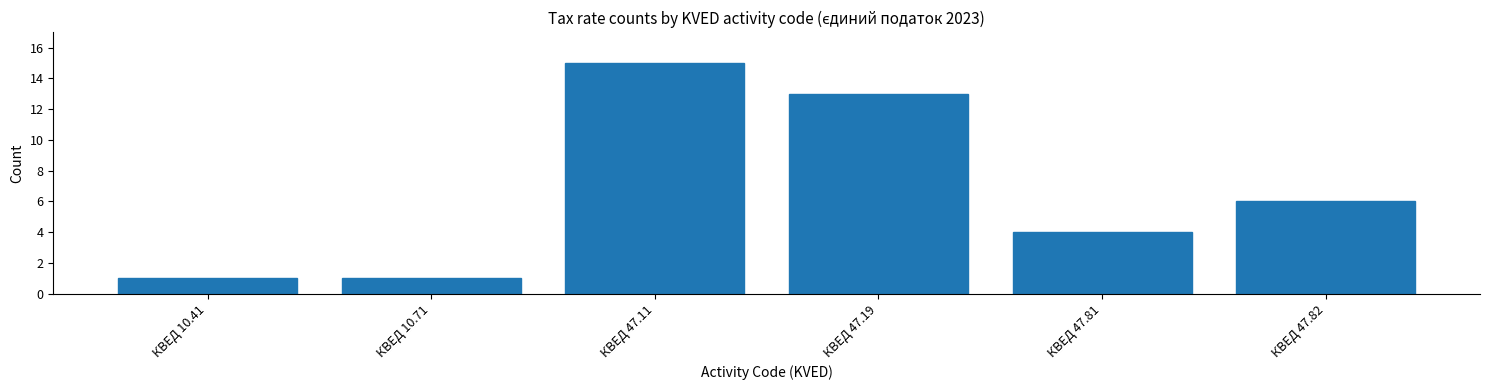

Reading right to left, what are all the values shown in this chart?

КВЕД 47.82=6	КВЕД 47.81=4	КВЕД 47.19=13	КВЕД 47.11=15	КВЕД 10.71=1	КВЕД 10.41=1